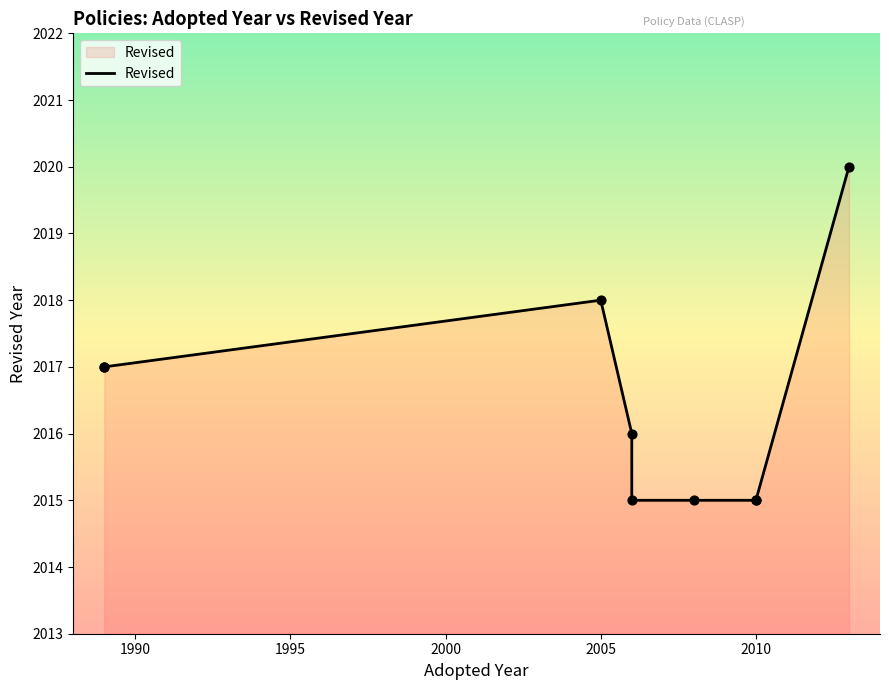

What is the ratio of the value at 2005 to the value at 1995?

1.0